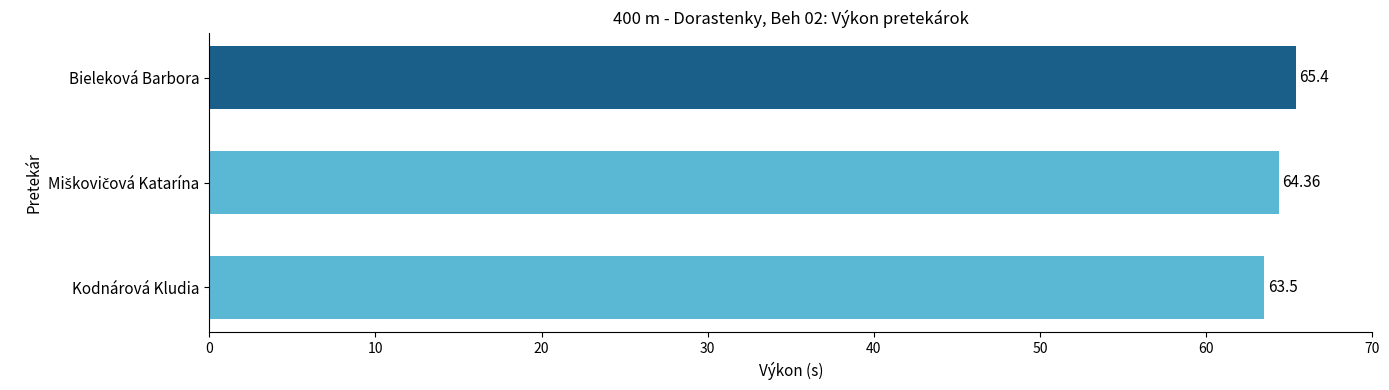

What is the change in value from Kodnárová Kludia to Bieleková Barbora?

+1.9